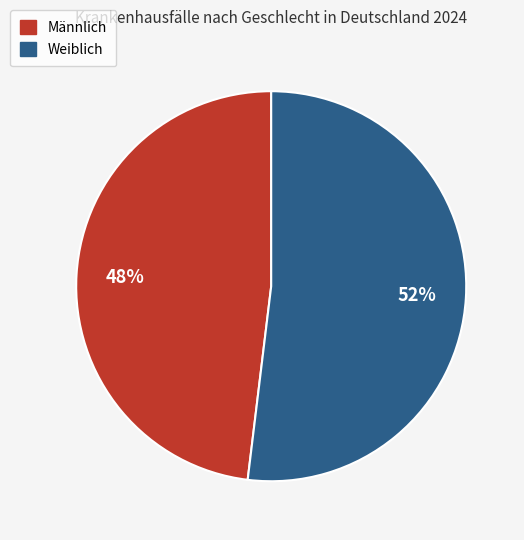

To the nearest percent, what percentage of the pie is Männlich?

48%